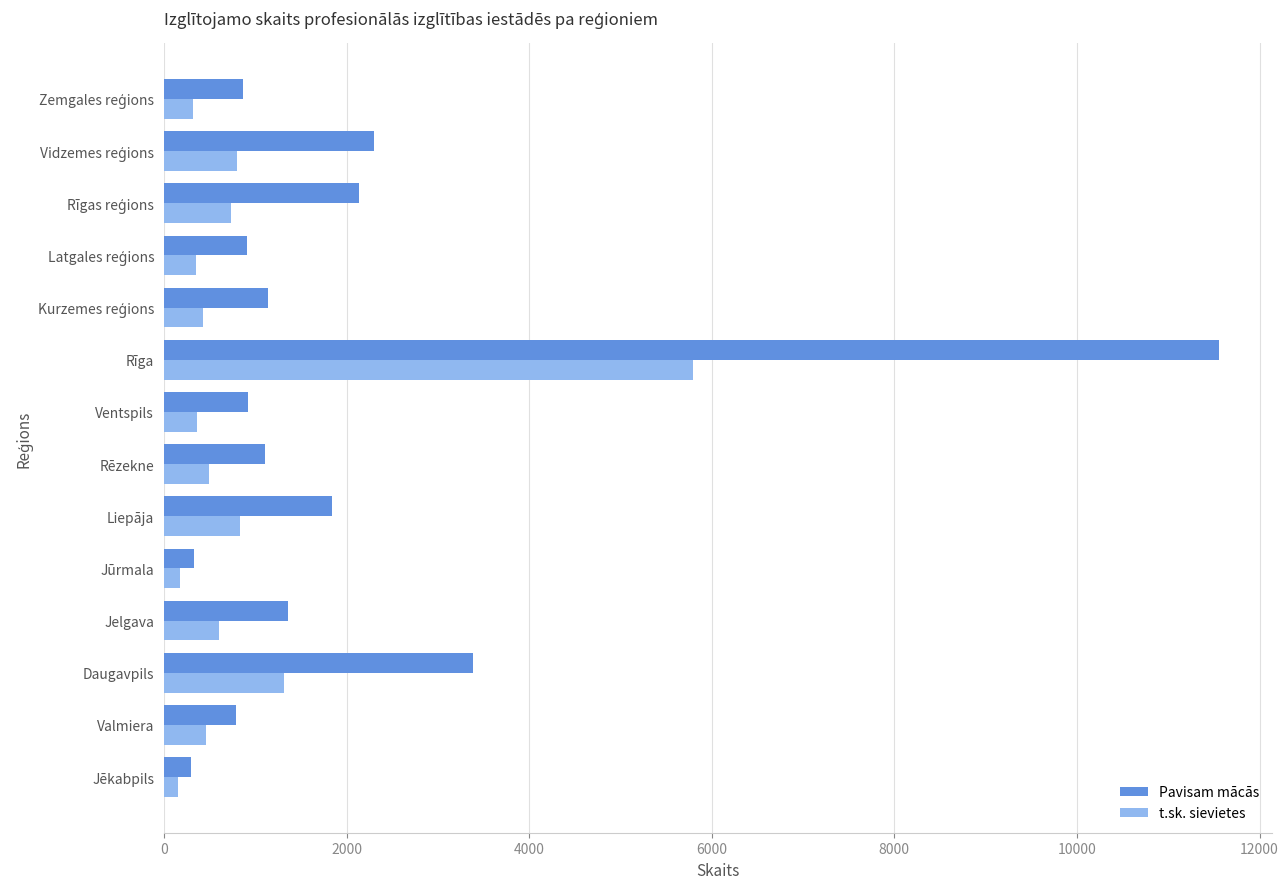

The value of Pavisam mācās at Jēkabpils is 293. True or false?

True